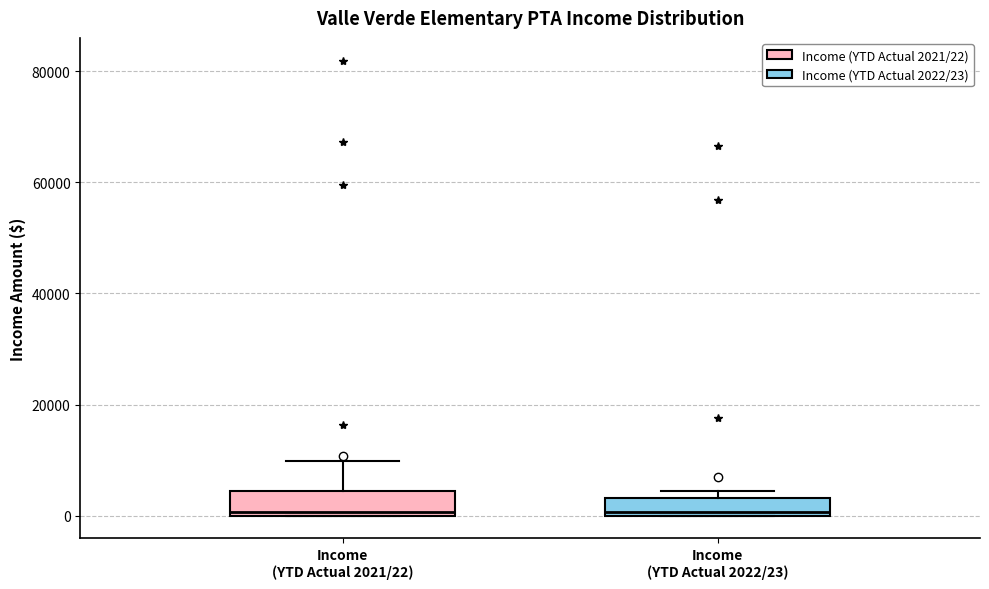

Where is the lower edge of the box for Income (YTD Actual 2022/23) on the y-axis? The values are not printed on the chart, so give them approximately, as read against the axis.

0